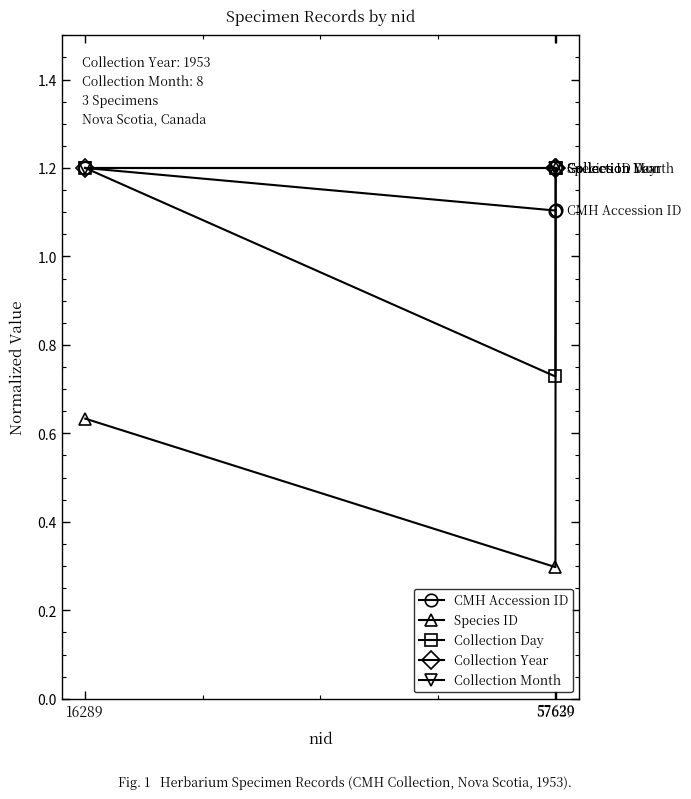

What is the approximate value of Collection Year at 16289?

1.2